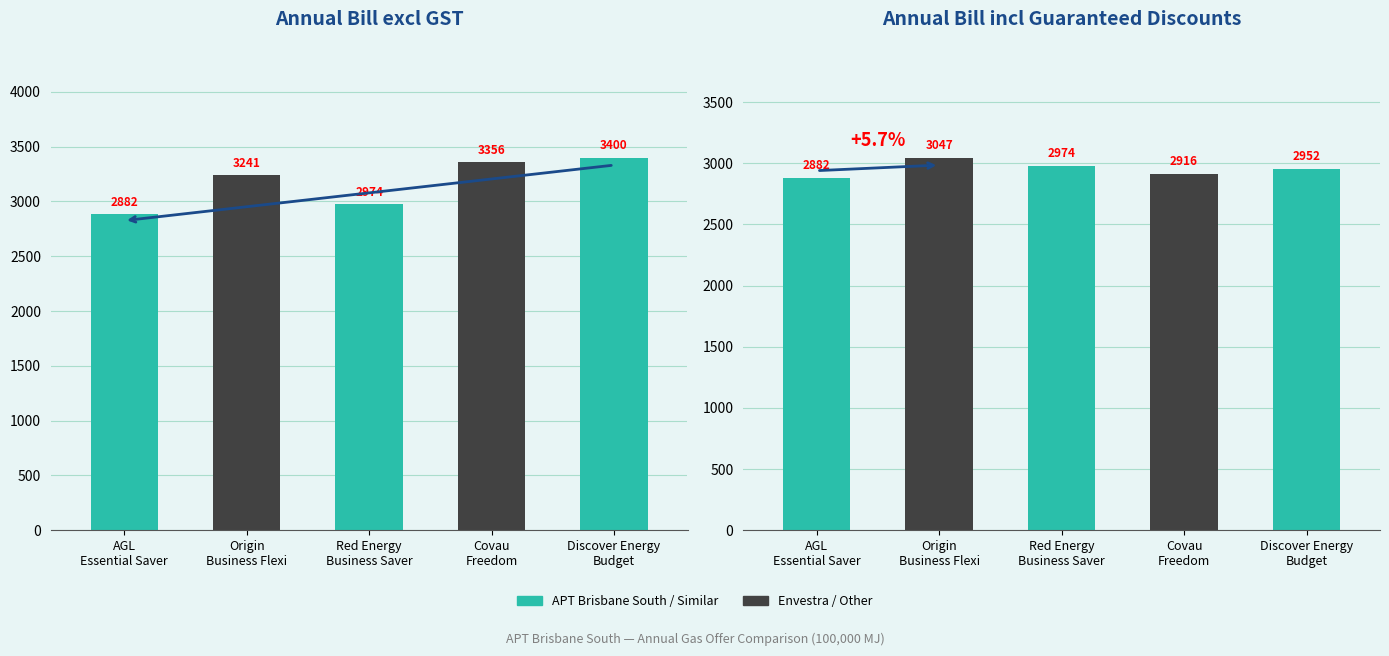

What position from the left is Covau
Freedom?

4